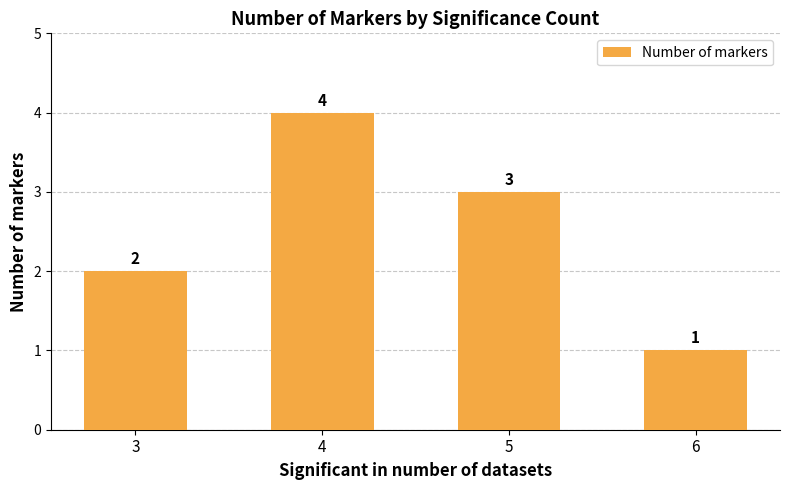

How many values are below 3?

2